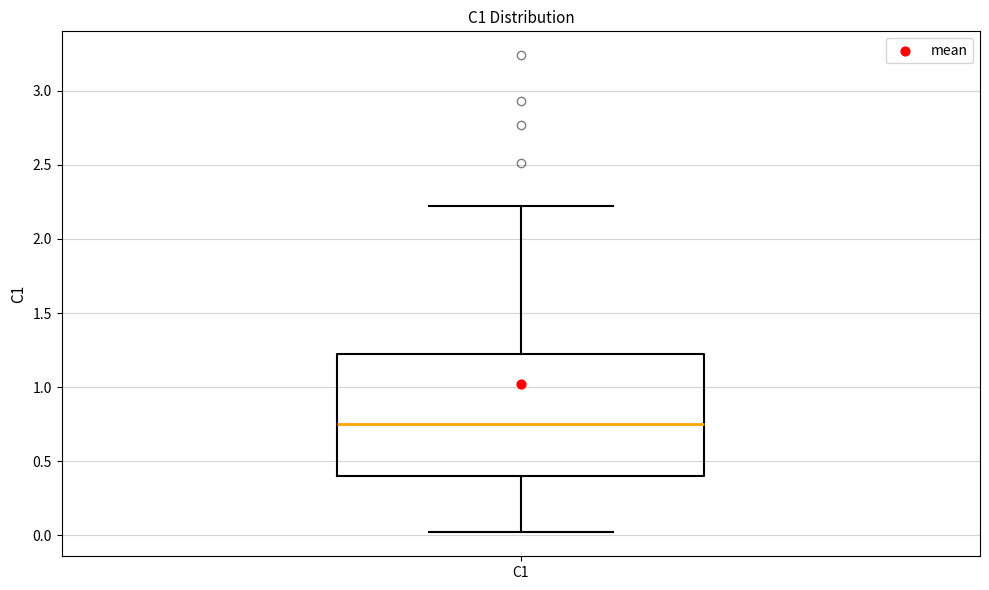

Read this box plot against the y-axis: the position of the median line, the range covered by the box, and the ends of both whiskers. The values are not printed on the chart, so give them approximately, as read against the axis.

median 0.75, box 0.40 to 1.20, whiskers 0.00 to 2.20